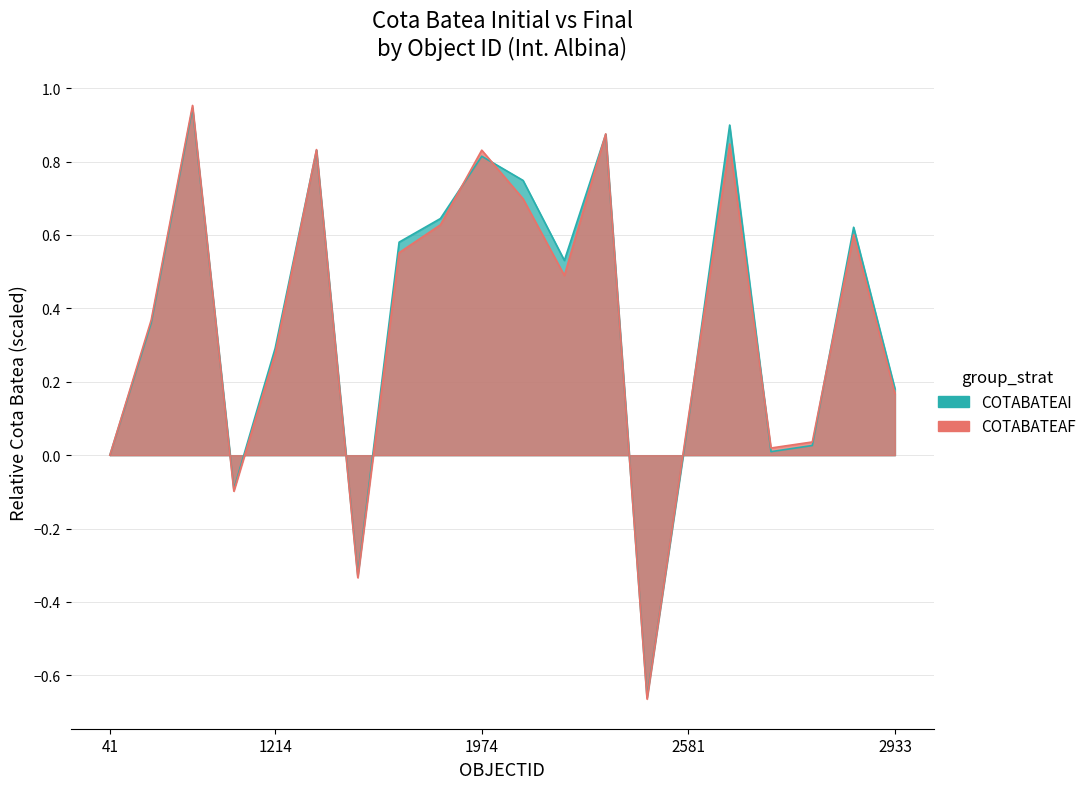

What is the value of the COTABATEAI point at the 20th from the left?

0.2